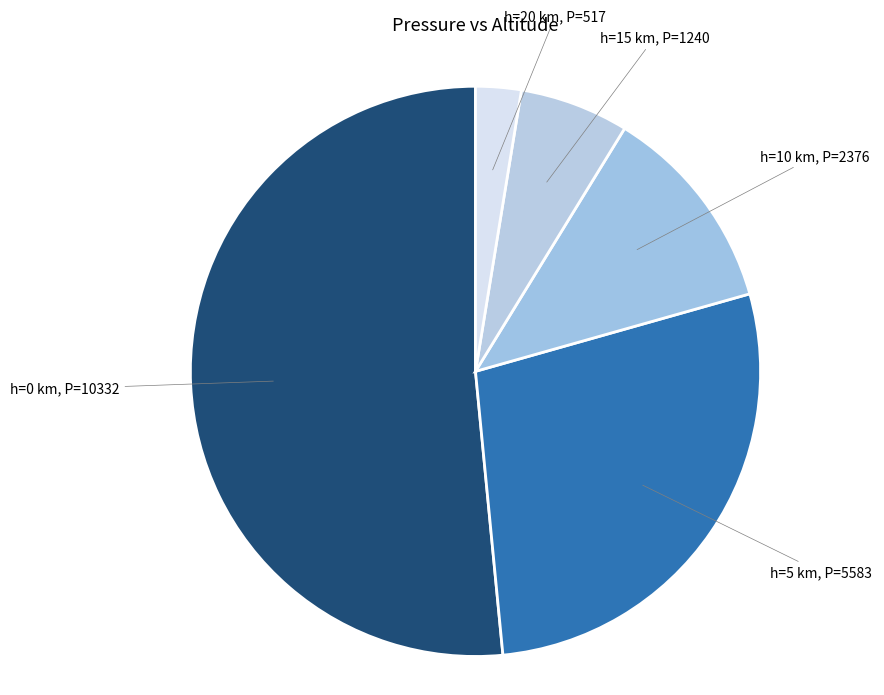

Between h=15 km and h=10 km, which is larger?

h=10 km